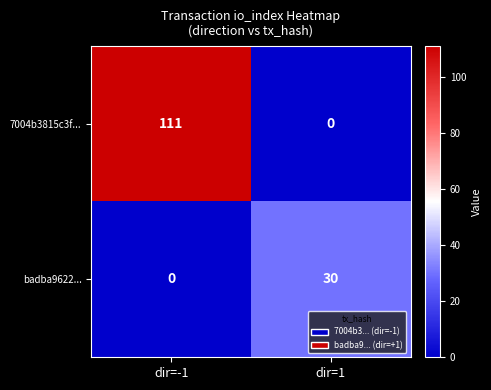

At dir=-1, list the series in order from smallest to largest.

badba9622..., 7004b3815c3f...